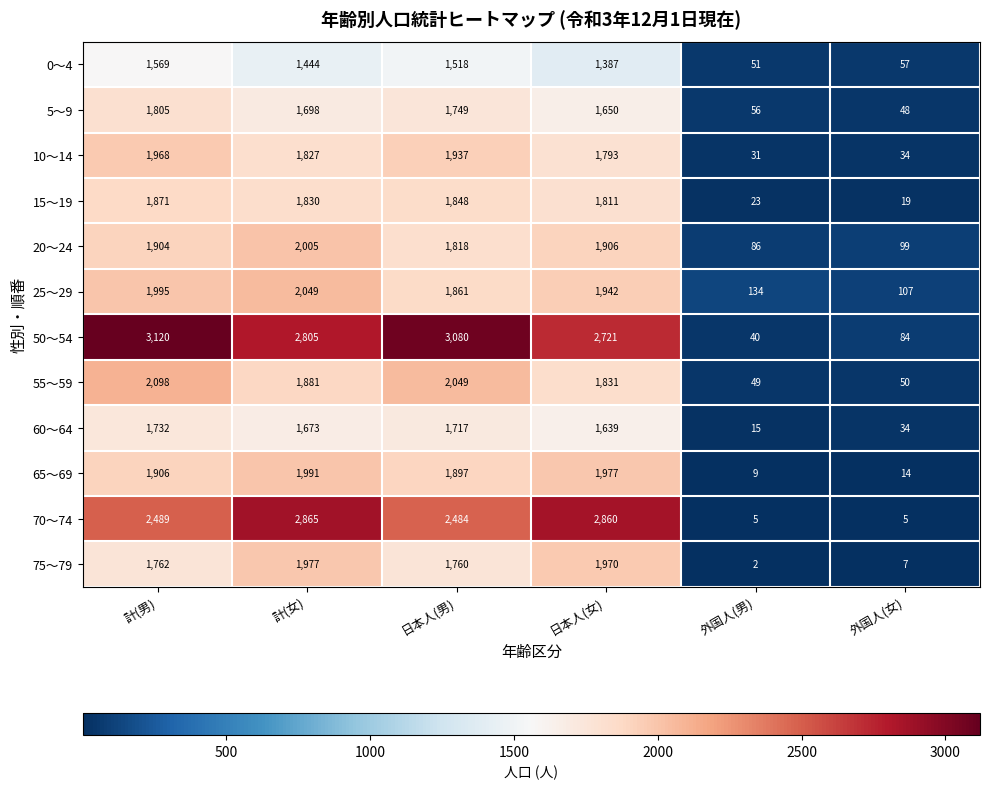

At 外国人(男), list the series in order from smallest to largest.

75～79, 70～74, 65～69, 60～64, 15～19, 10～14, 50～54, 55～59, 0～4, 5～9, 20～24, 25～29